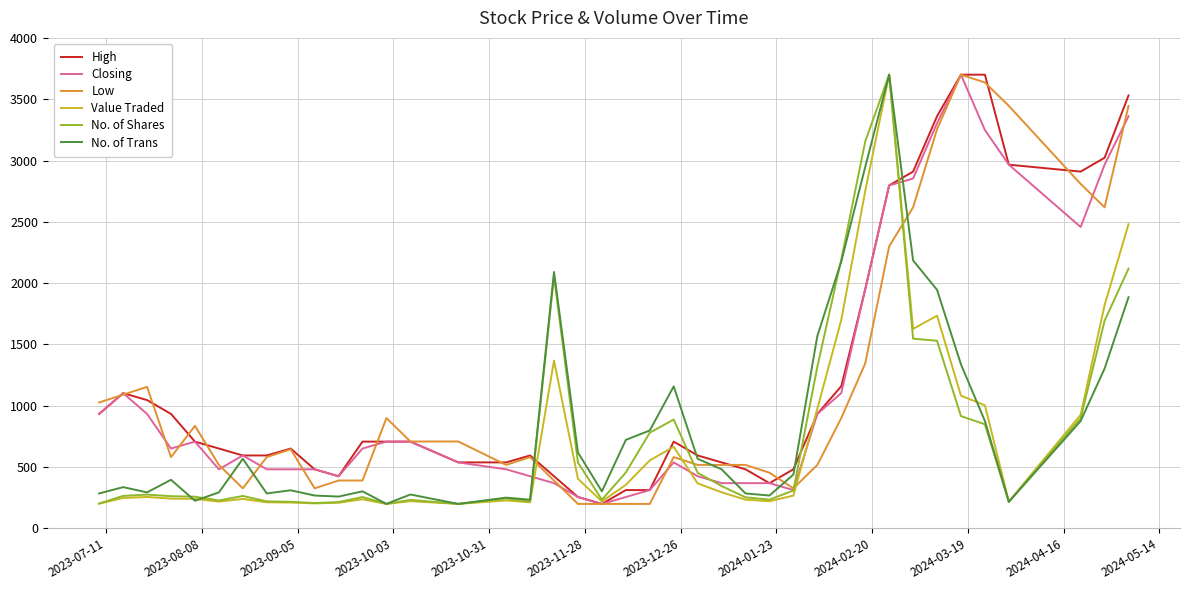

True or false: Low and Closing intersect in this chart.

True